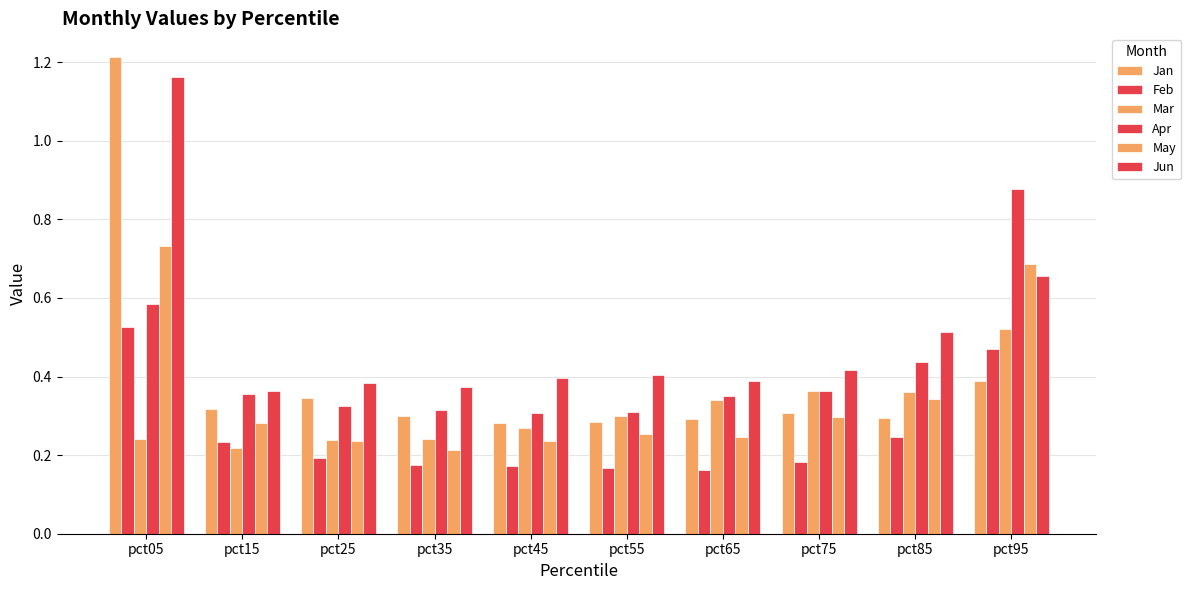

Reading left to right, extract all data points from this chart.

Jan: pct05=1.2	pct15=0.3	pct25=0.3	pct35=0.3	pct45=0.3	pct55=0.3	pct65=0.3	pct75=0.3	pct85=0.3	pct95=0.4
Feb: pct05=0.5	pct15=0.2	pct25=0.2	pct35=0.2	pct45=0.2	pct55=0.2	pct65=0.2	pct75=0.2	pct85=0.2	pct95=0.5
Mar: pct05=0.2	pct15=0.2	pct25=0.2	pct35=0.2	pct45=0.3	pct55=0.3	pct65=0.3	pct75=0.4	pct85=0.4	pct95=0.5
Apr: pct05=0.6	pct15=0.4	pct25=0.3	pct35=0.3	pct45=0.3	pct55=0.3	pct65=0.4	pct75=0.4	pct85=0.4	pct95=0.9
May: pct05=0.7	pct15=0.3	pct25=0.2	pct35=0.2	pct45=0.2	pct55=0.3	pct65=0.2	pct75=0.3	pct85=0.3	pct95=0.7
Jun: pct05=1.2	pct15=0.4	pct25=0.4	pct35=0.4	pct45=0.4	pct55=0.4	pct65=0.4	pct75=0.4	pct85=0.5	pct95=0.7